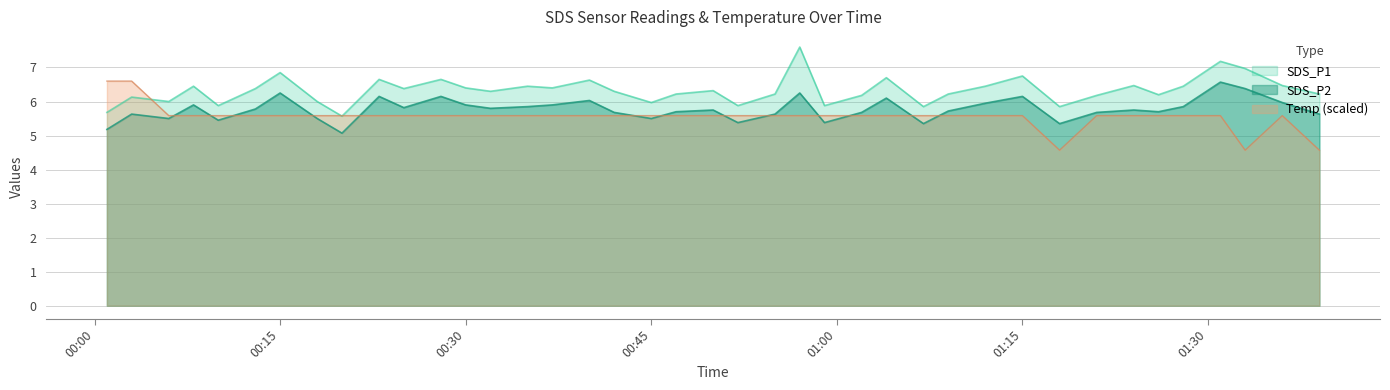

Which category has the highest value across all series?

2023/09/10 00:57